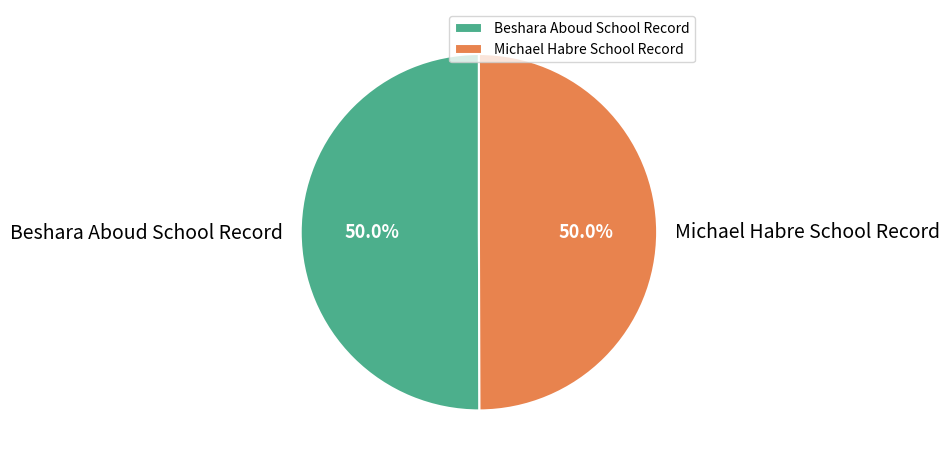

How many segments does this pie chart have?

2